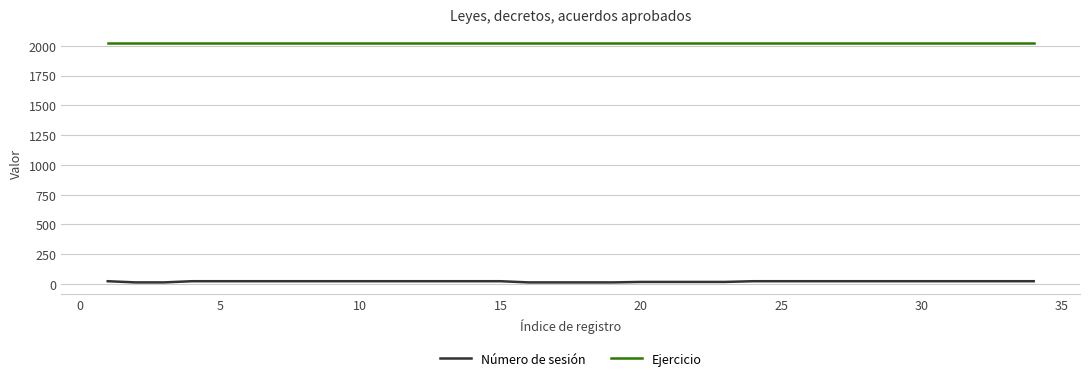

At how many categories does at least one series exceed 888?

34